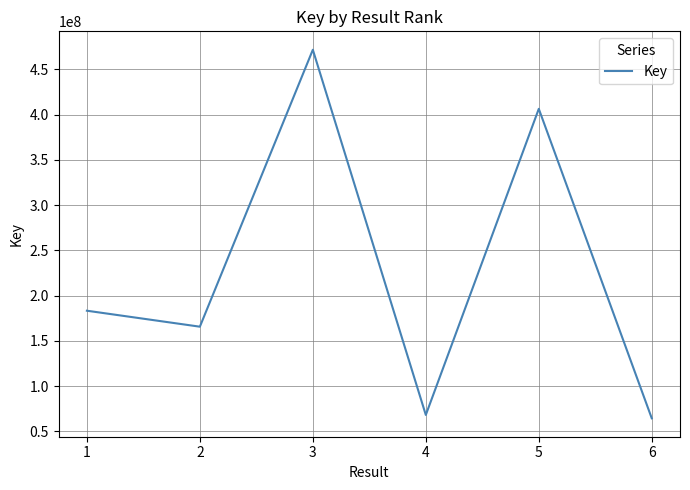

What is the greatest value displayed?

471563533